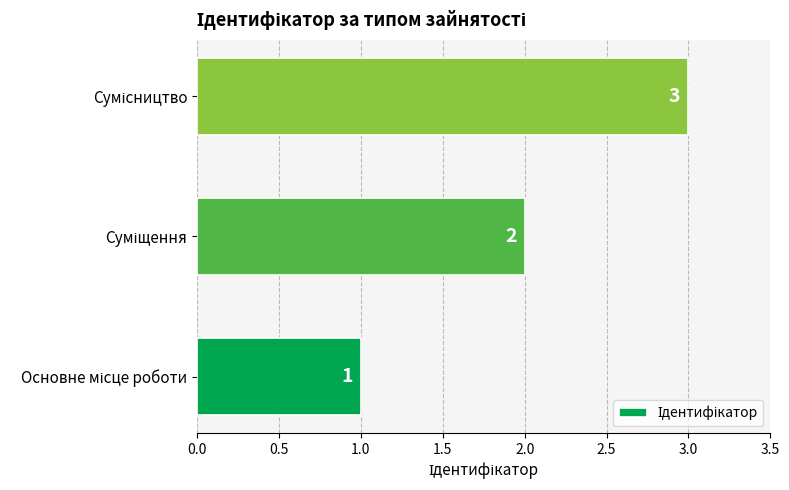

Are the bars grouped side by side (vs. stacked)?

No